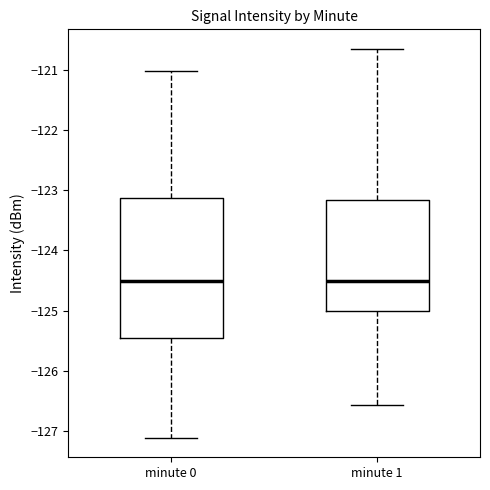

Which box is the tallest, from its lower edge to its upper edge?

minute 0